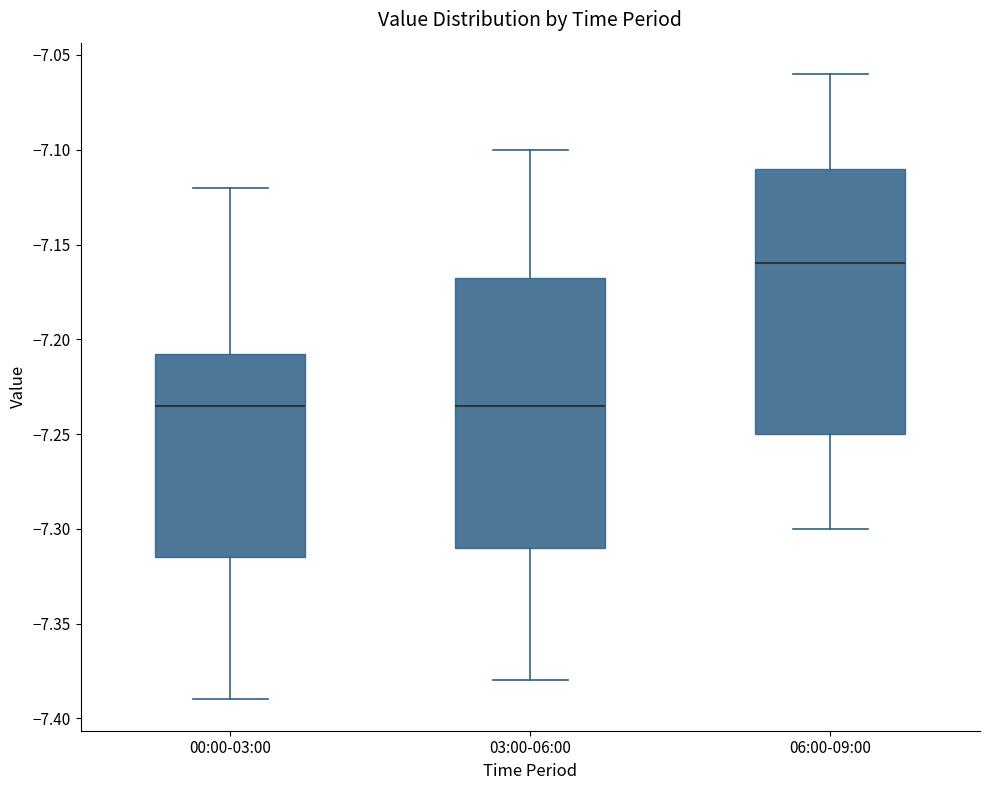

Reading left to right, transcribe this box plot: for each box, give where its median line is, the range the box spans, and where its two whiskers end, as read against the y-axis. The values are not printed on the chart, so give them approximately, as read against the axis.

00:00-03:00: median -7.235, box -7.315 to -7.205, whiskers -7.390 to -7.120
03:00-06:00: median -7.235, box -7.310 to -7.165, whiskers -7.380 to -7.100
06:00-09:00: median -7.160, box -7.250 to -7.110, whiskers -7.300 to -7.060